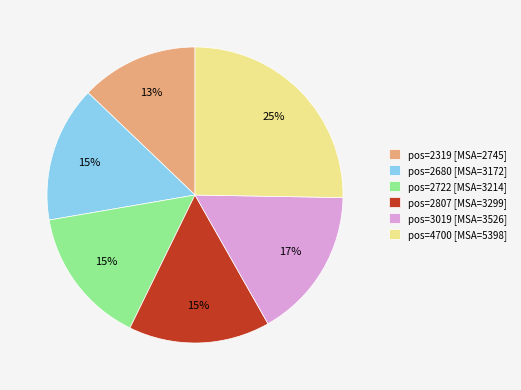

How many segments does this pie chart have?

6